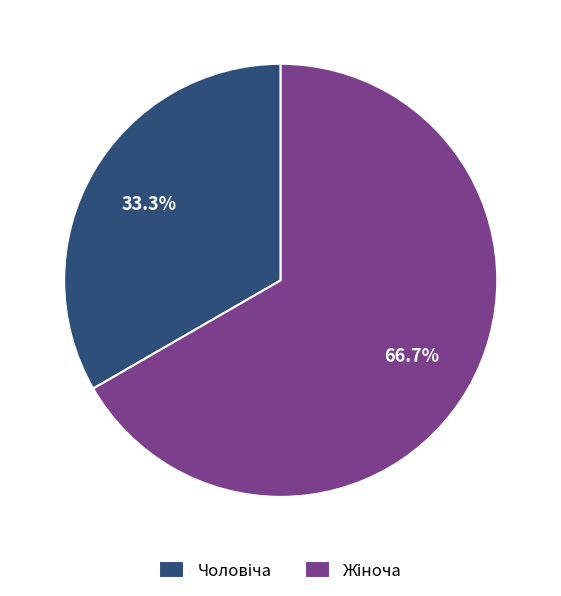

To the nearest percent, what is the average slice percentage?

50%